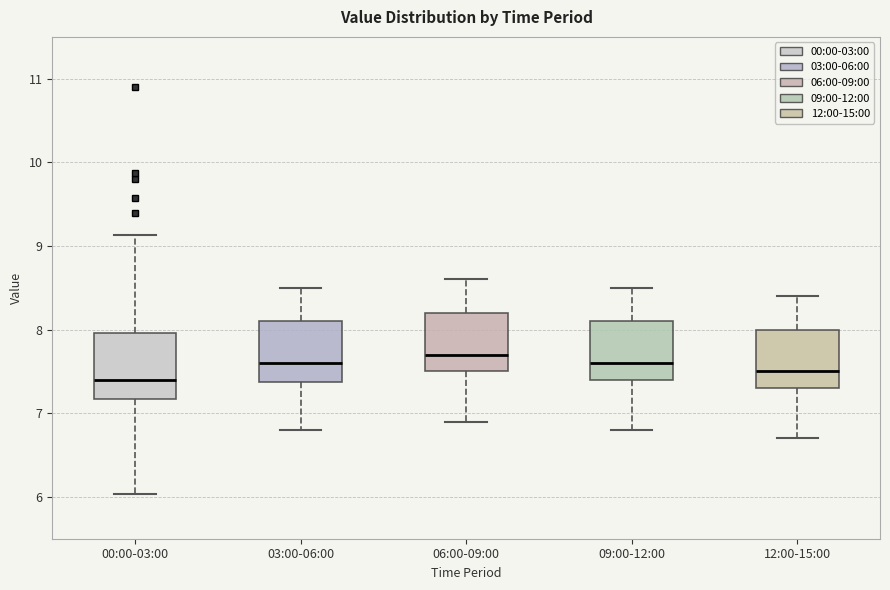

Where does the upper whisker of the box for 03:00-06:00 end on the y-axis? The values are not printed on the chart, so give them approximately, as read against the axis.

8.5